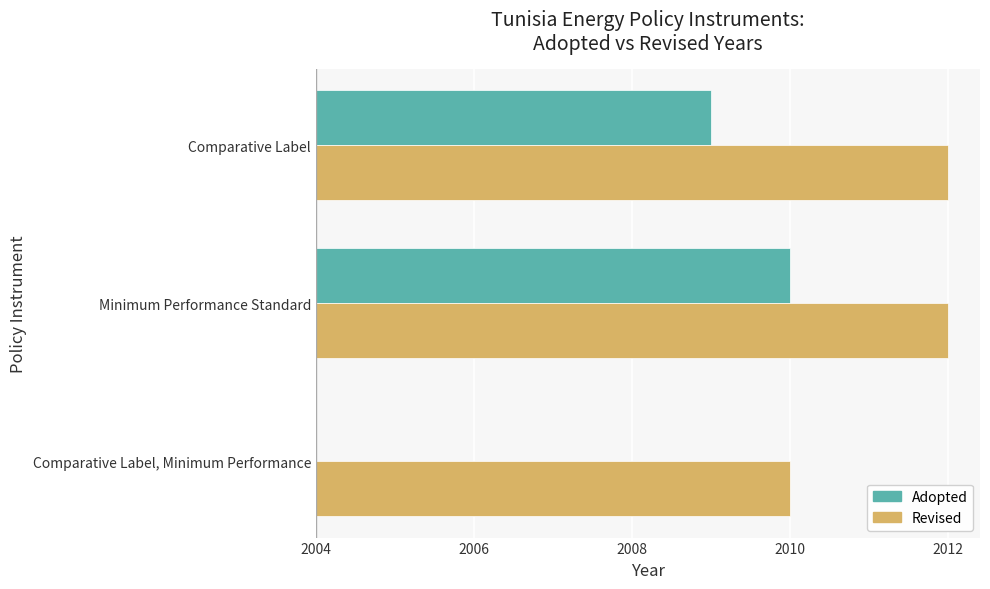

What are all the series names shown in the legend?

Adopted, Revised